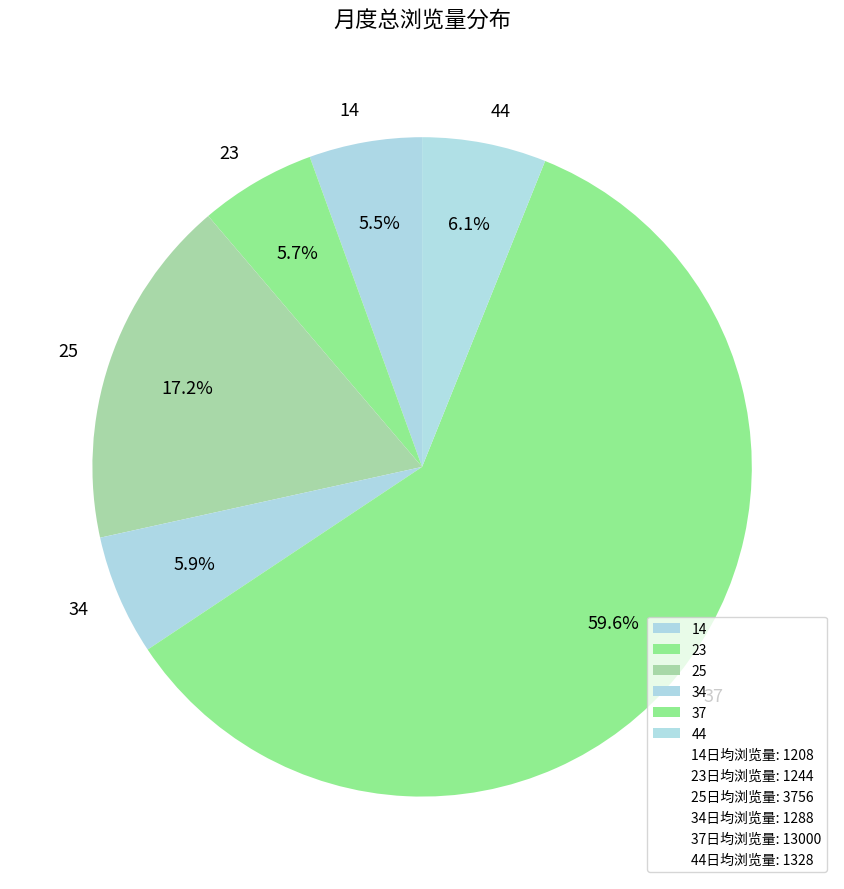

How much of the chart is everything except 37?

40.4%